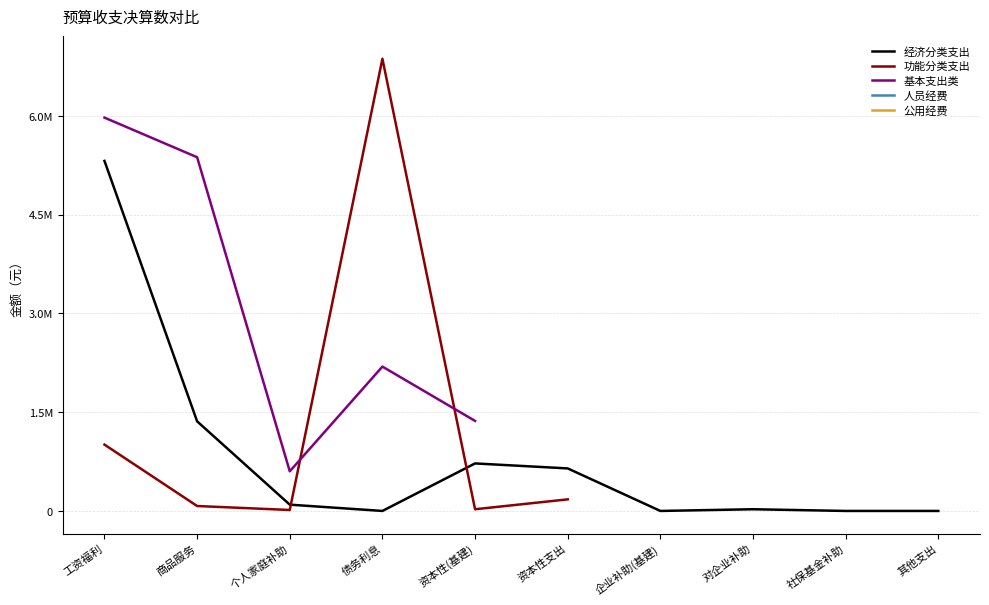

Which label corresponds to the largest value in the chart?

债务利息